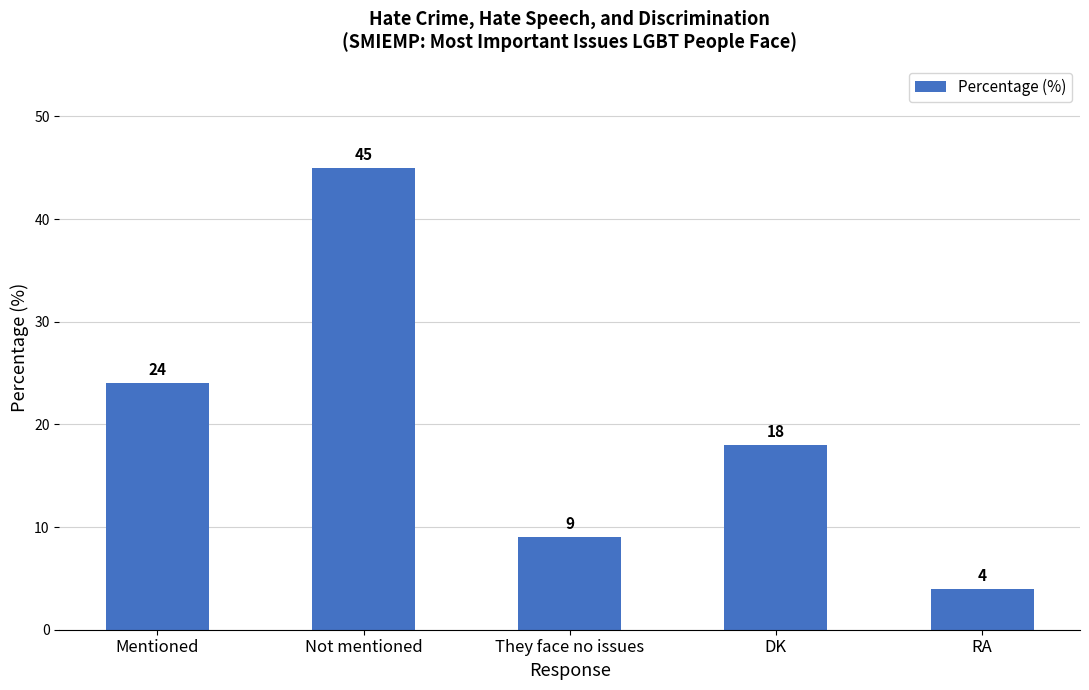

Count the number of data series in this chart.

1